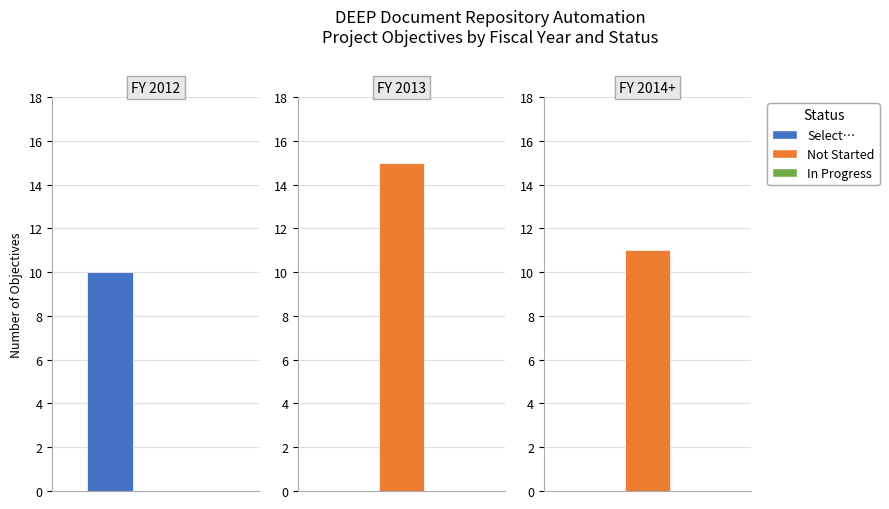

At which label is In Progress closest to 0?

FY 2012